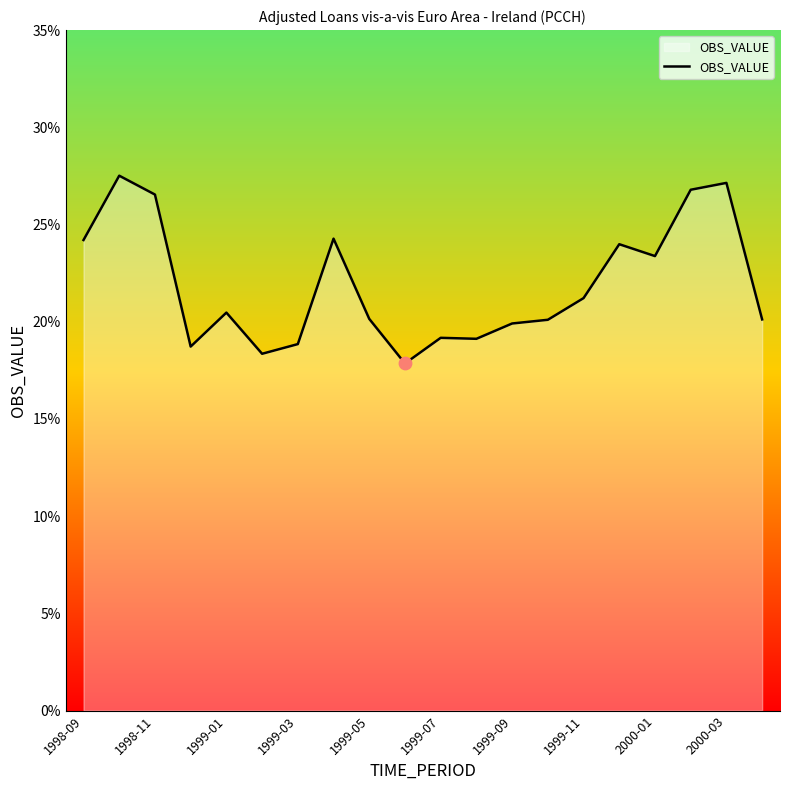

What is the difference between the maximum and minimum values?

9.7